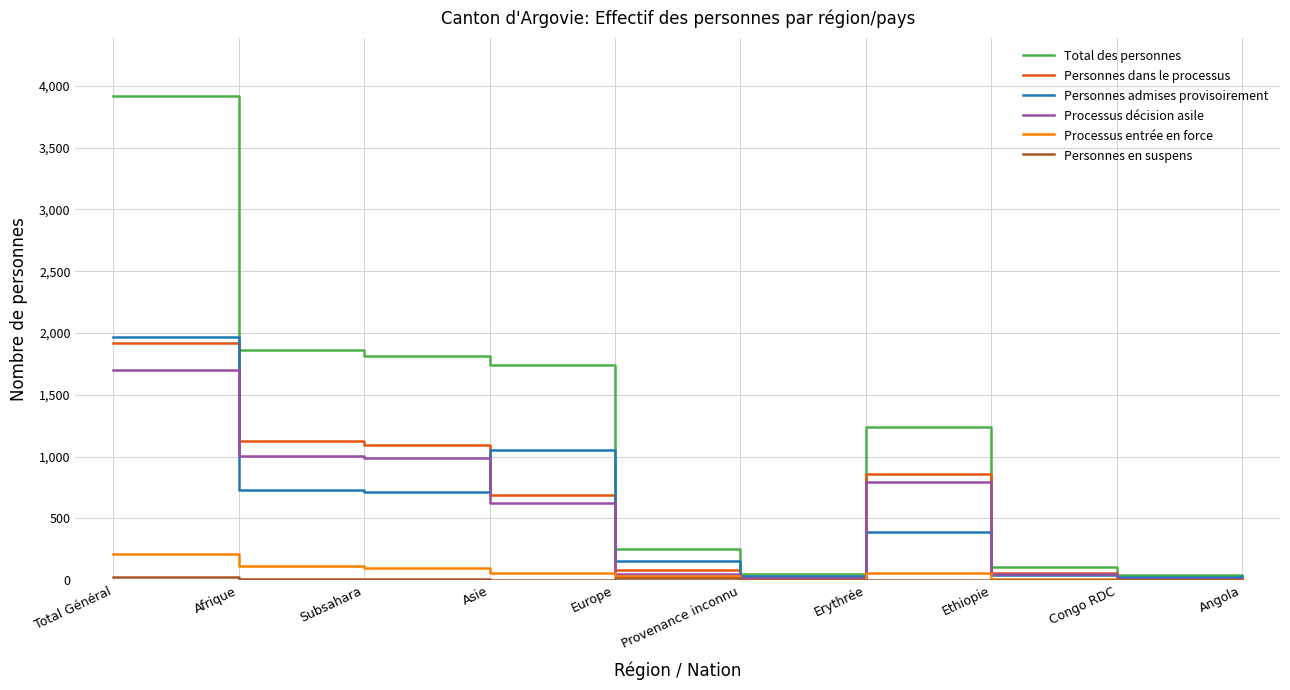

At which category is the sum across all series the highest?

Total Général